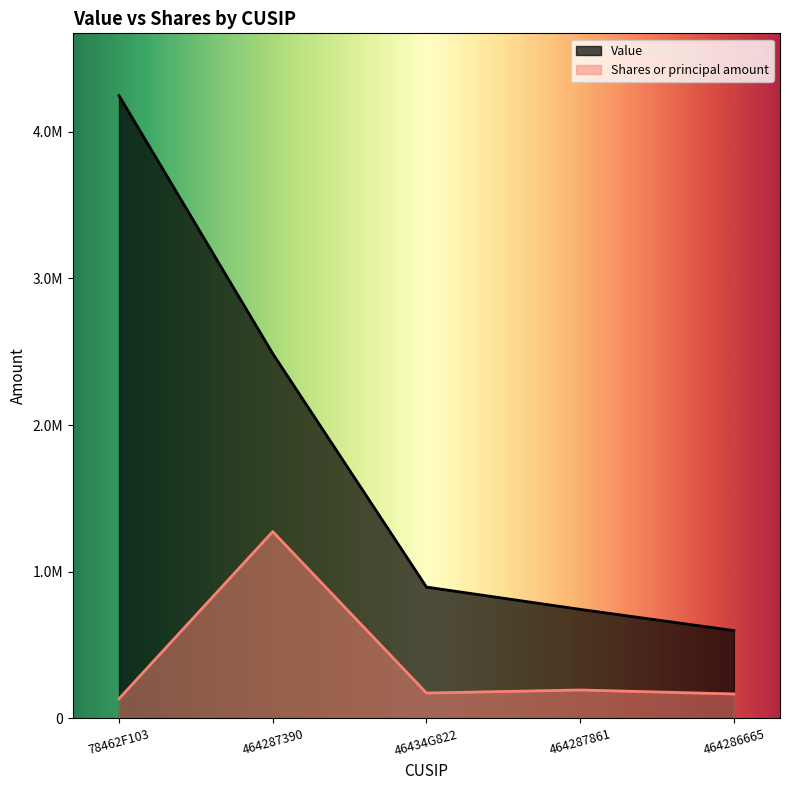

List the series in order of their overall mean, highest first.

Value, Shares or principal amount